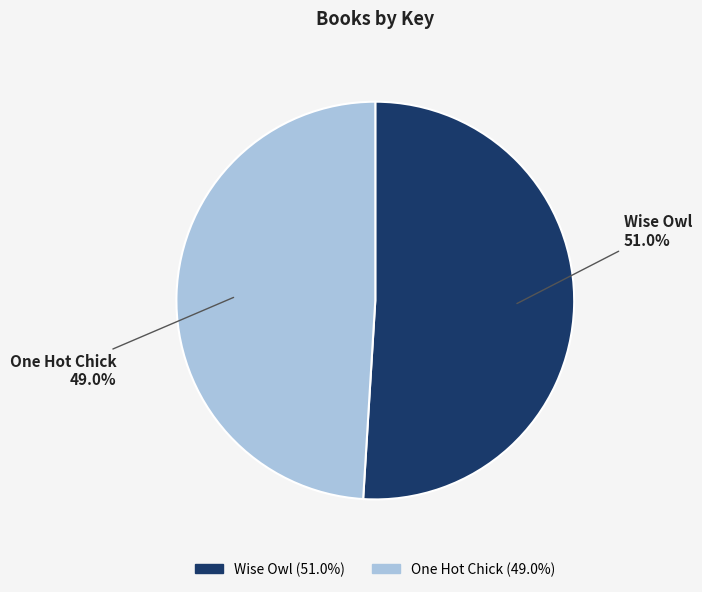

To the nearest percent, what is the difference between the Wise Owl and One Hot Chick slice percentages?

2%